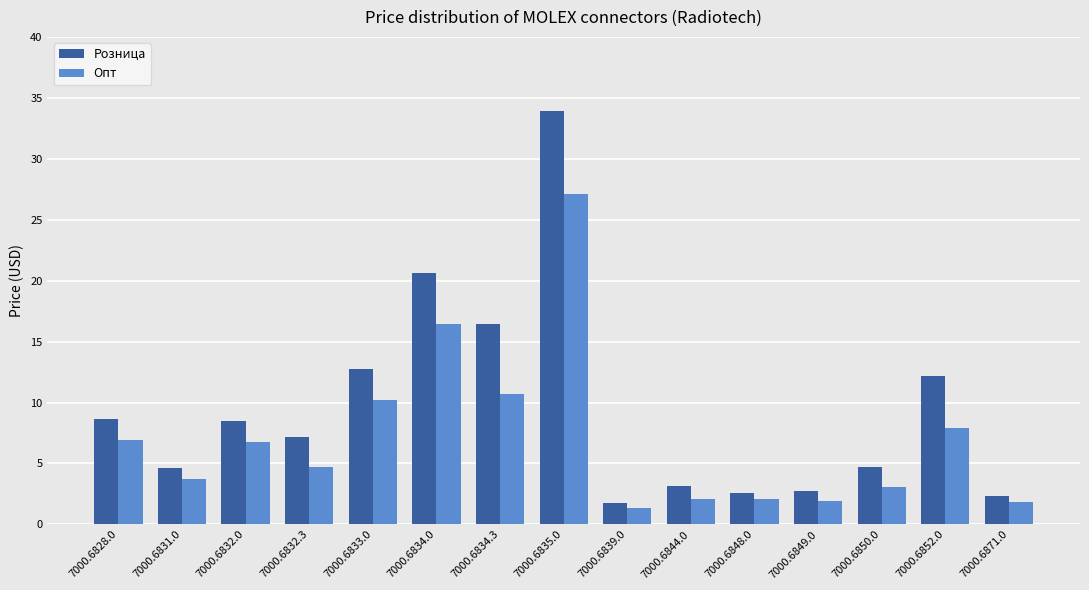

The Опт series shows 27.1 at 7000.6835.0. True or false?

True